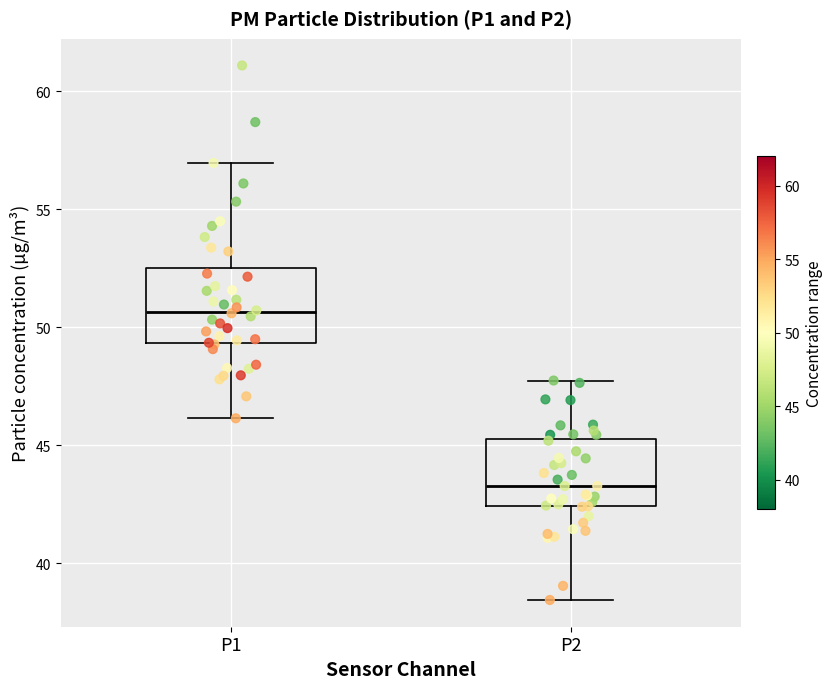

Where is the upper edge of the box for P2 on the y-axis? The values are not printed on the chart, so give them approximately, as read against the axis.

45.5